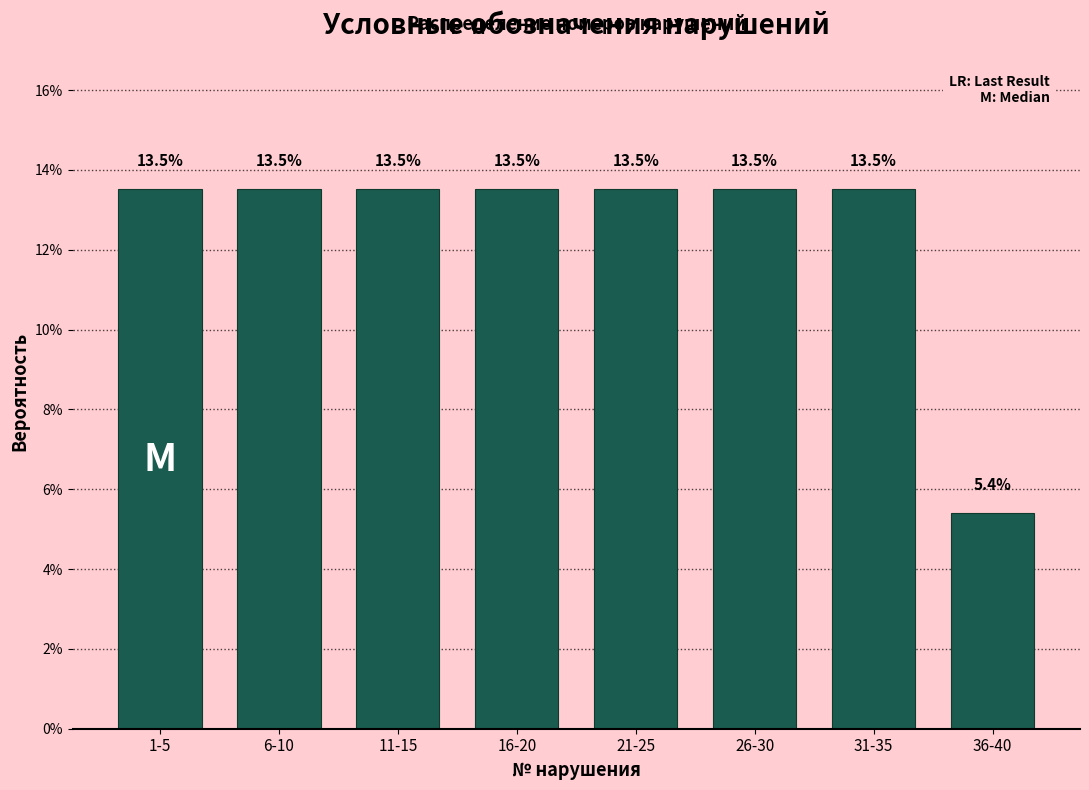

Reading right to left, what are all the values shown in this chart?

36-40=5.4	31-35=13.5	26-30=13.5	21-25=13.5	16-20=13.5	11-15=13.5	6-10=13.5	1-5=13.5